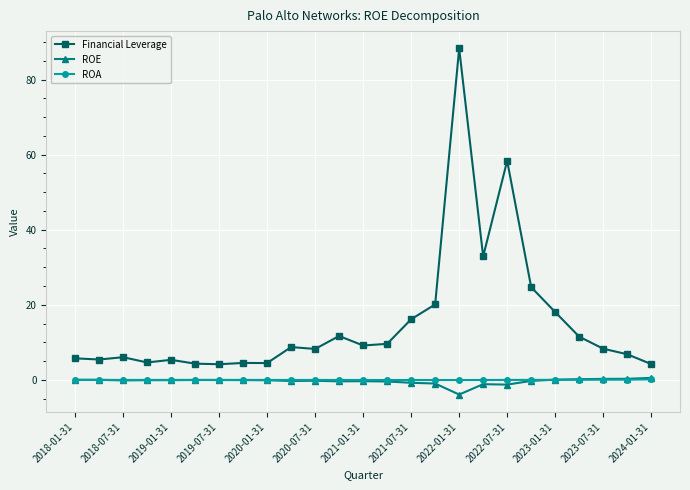

What is the difference between the maximum and minimum values in the ROE series?

4.4